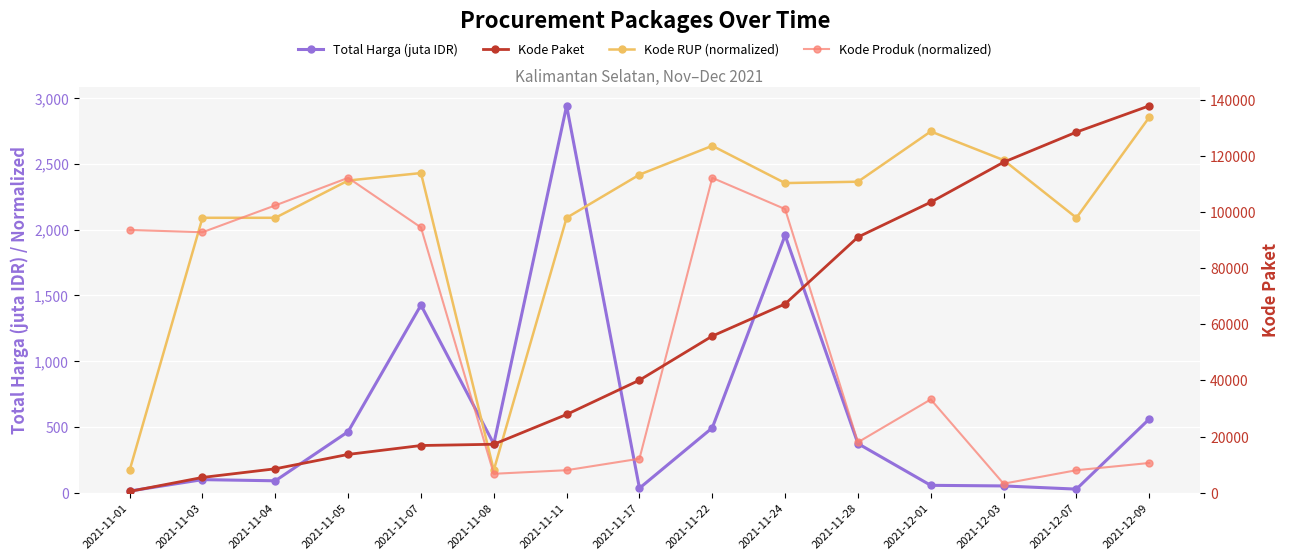

What is the sum of the Total Harga (juta IDR) values at 2021-11-04 and 2021-11-17?

125.0